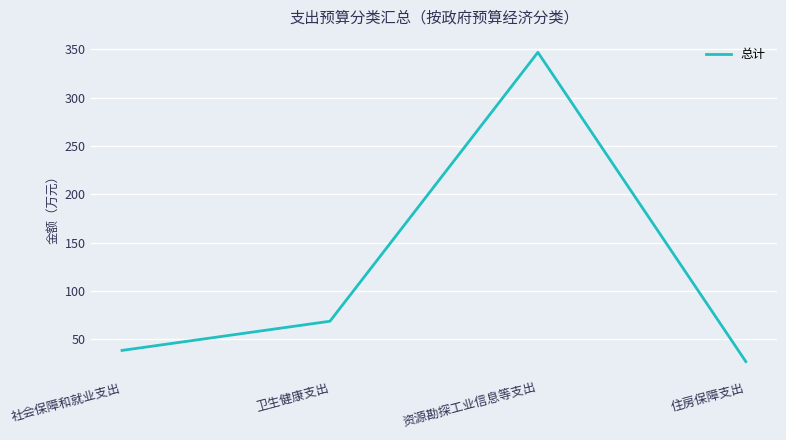

Is it true that the value at 社会保障和就业支出 is 38.4?

True